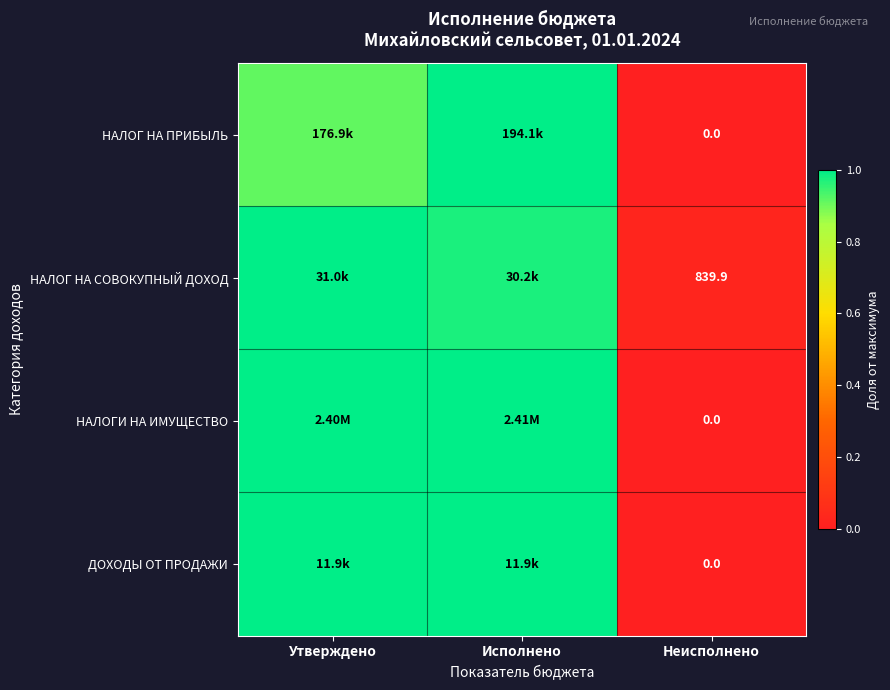

At which label does НАЛОГИ НА ИМУЩЕСТВО reach its peak?

Исполнено